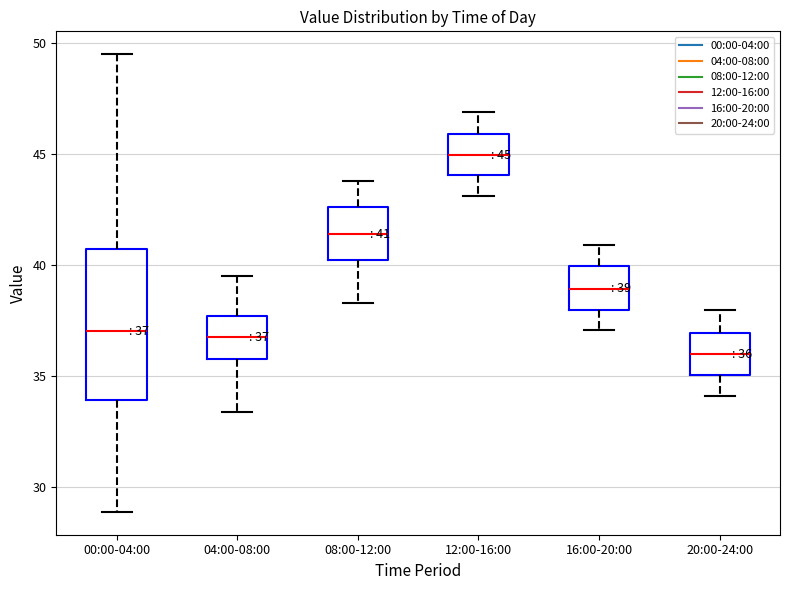

Which box's median line is the lowest?

20:00-24:00